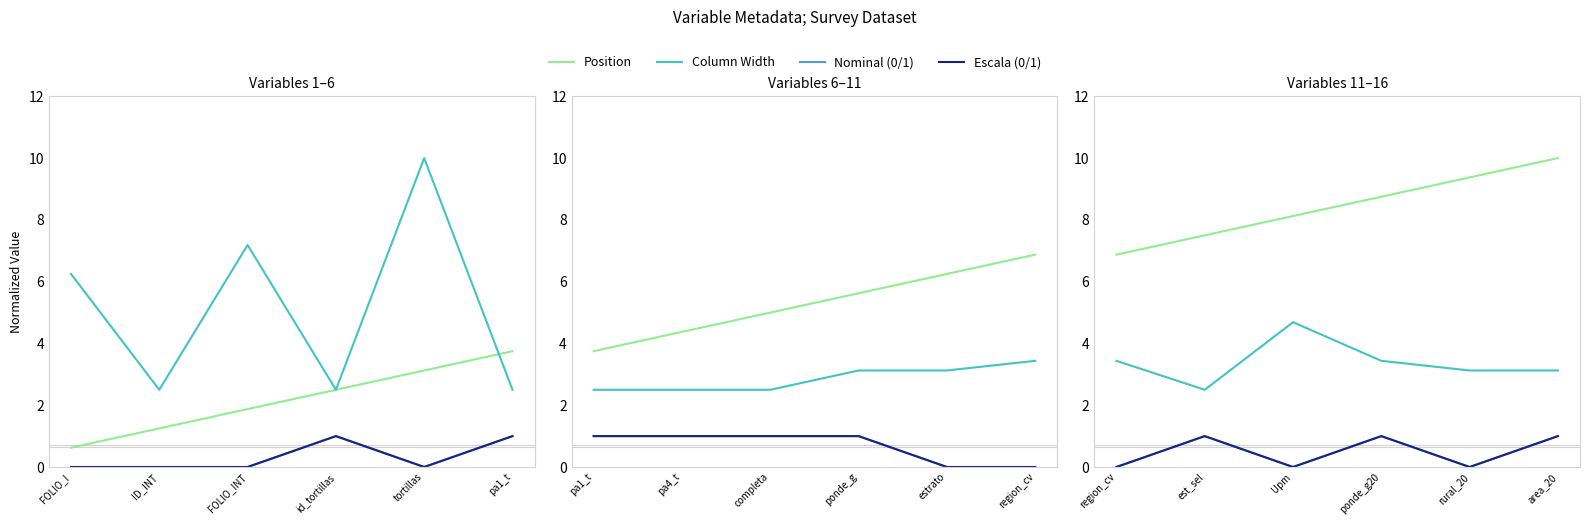

Which series has the widest spread of values?

Position